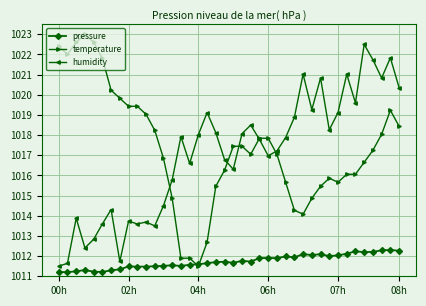

True or false: pressure and humidity intersect in this chart.

False